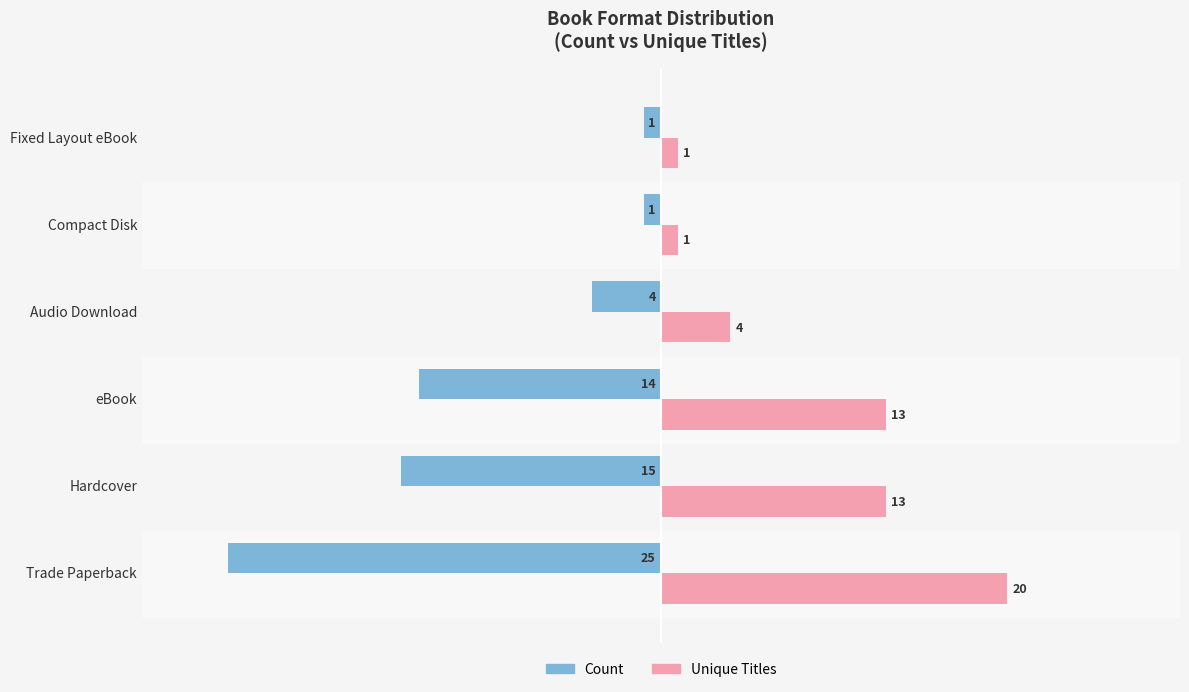

Which series has the largest total across all categories?

Unique Titles